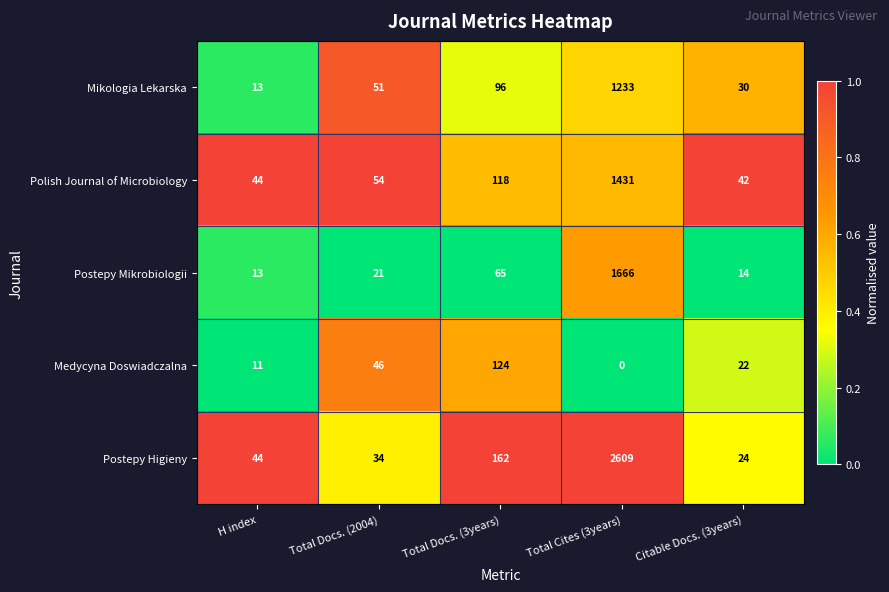

How many data points does each series have?

5